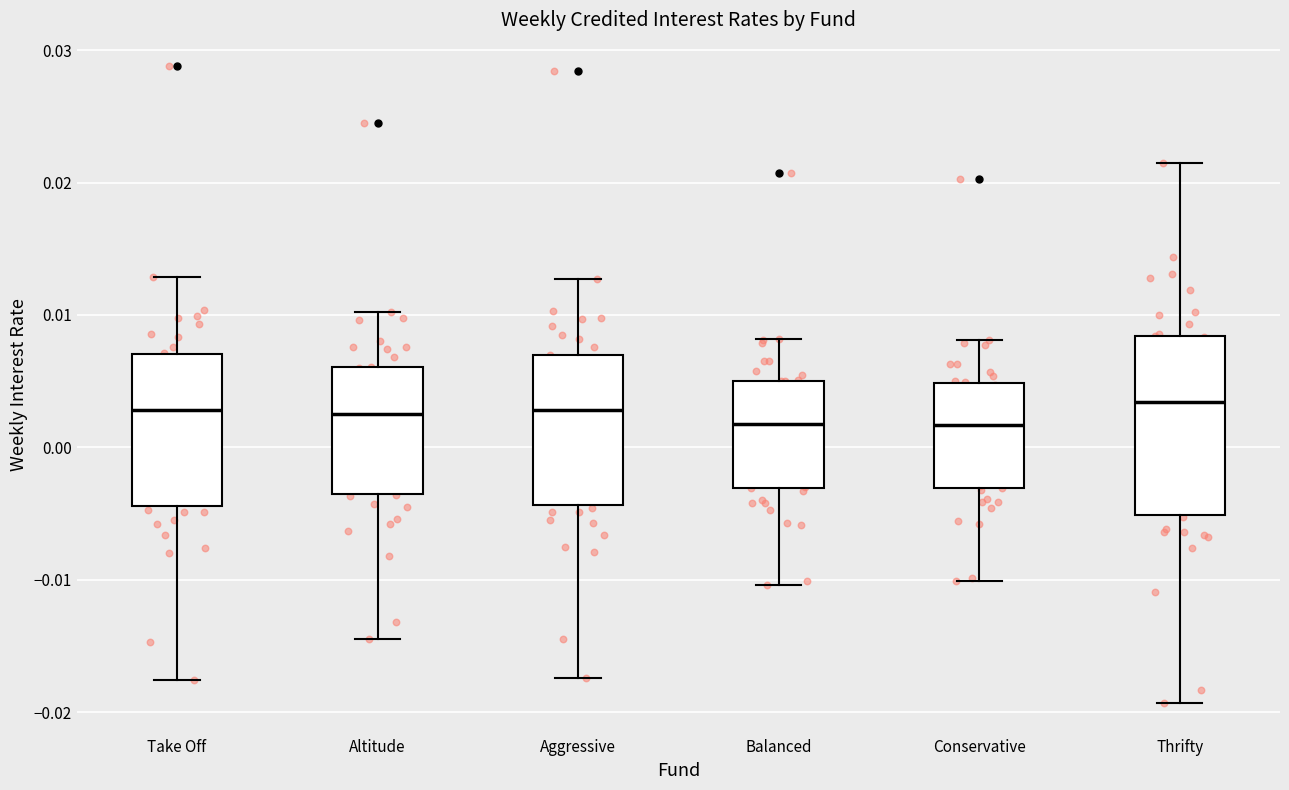

Where is the lower edge of the box for Conservative on the y-axis? The values are not printed on the chart, so give them approximately, as read against the axis.

-0.003